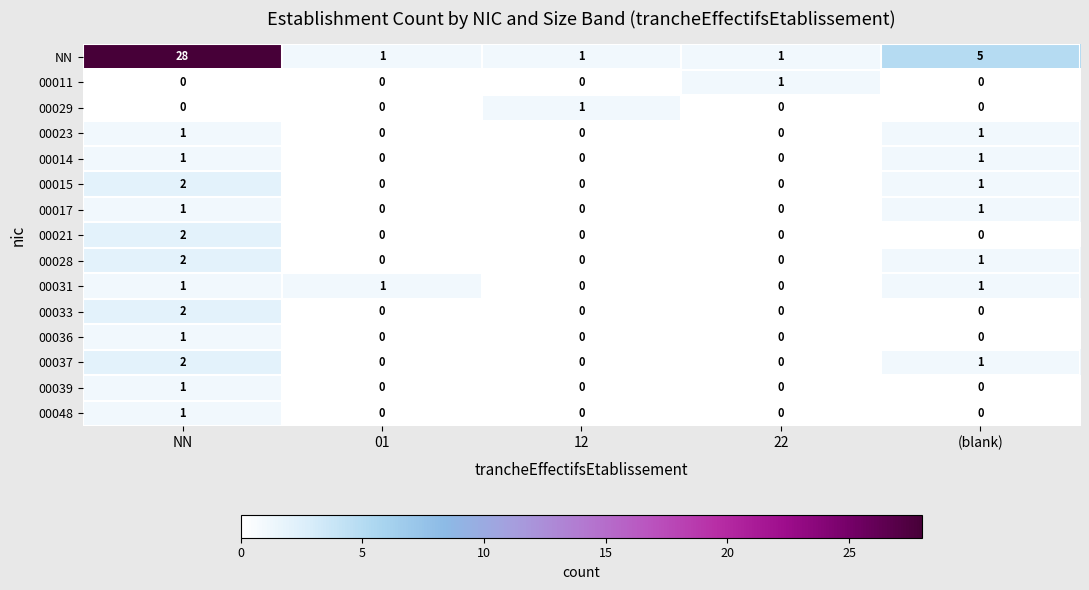

What is the maximum value for NN?

28